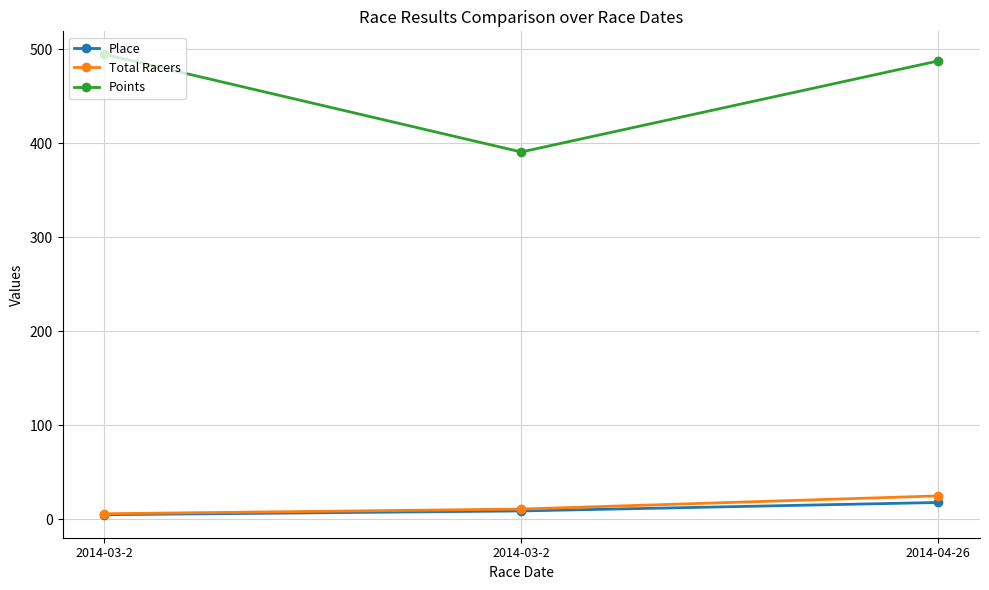

Count the number of data series in this chart.

3